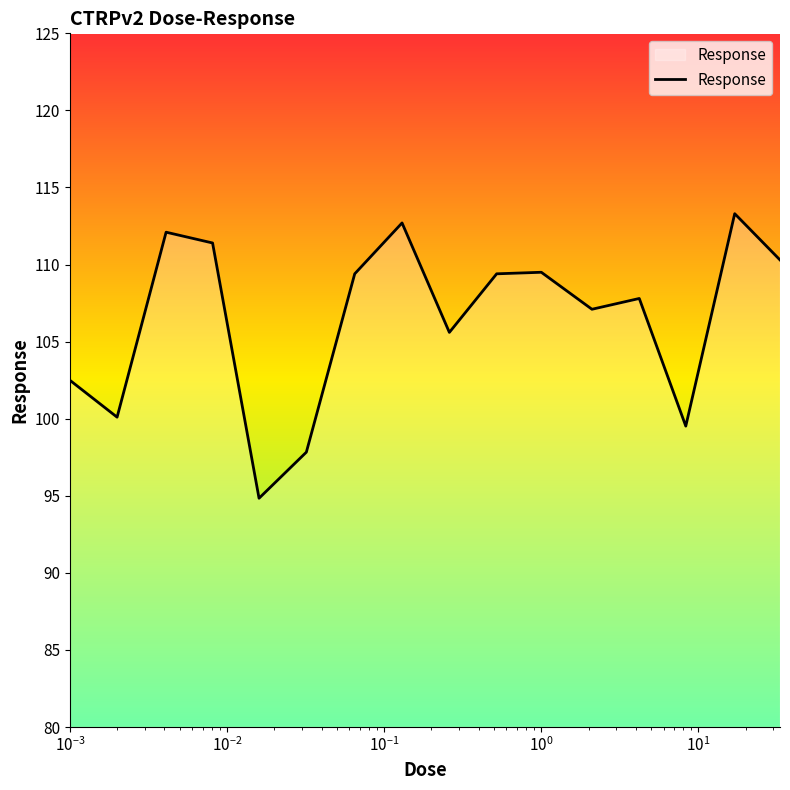

What is the difference between the maximum and minimum values?

18.5